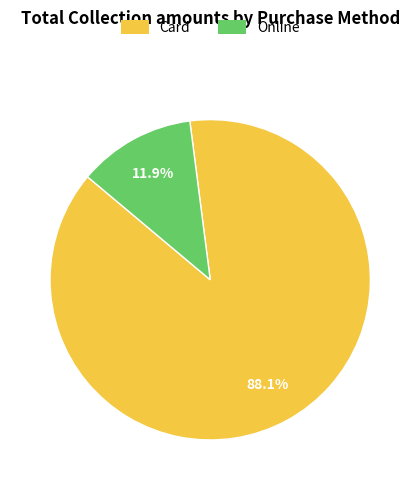

Is there any slice that represents more than half of the pie?

Yes